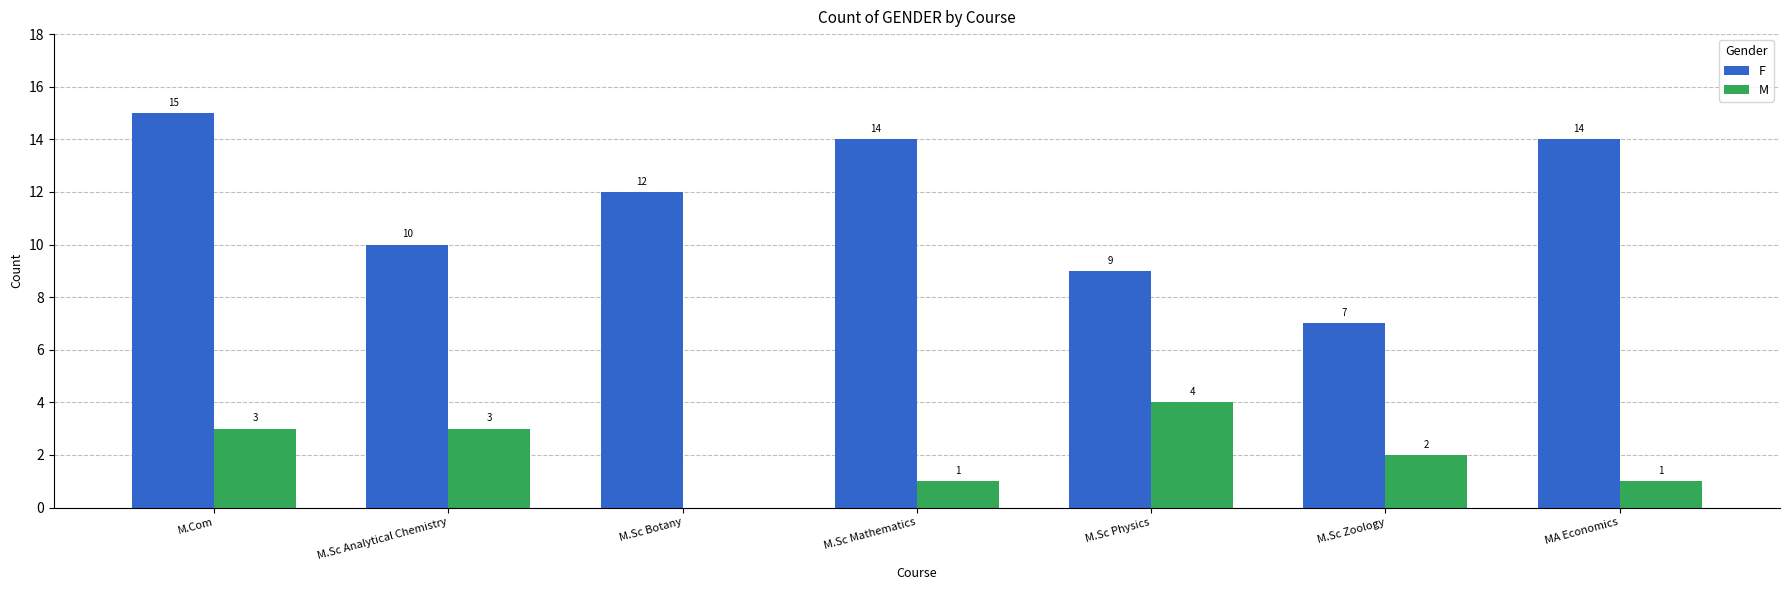

What is the total value across all series at M.Sc Botany?

12